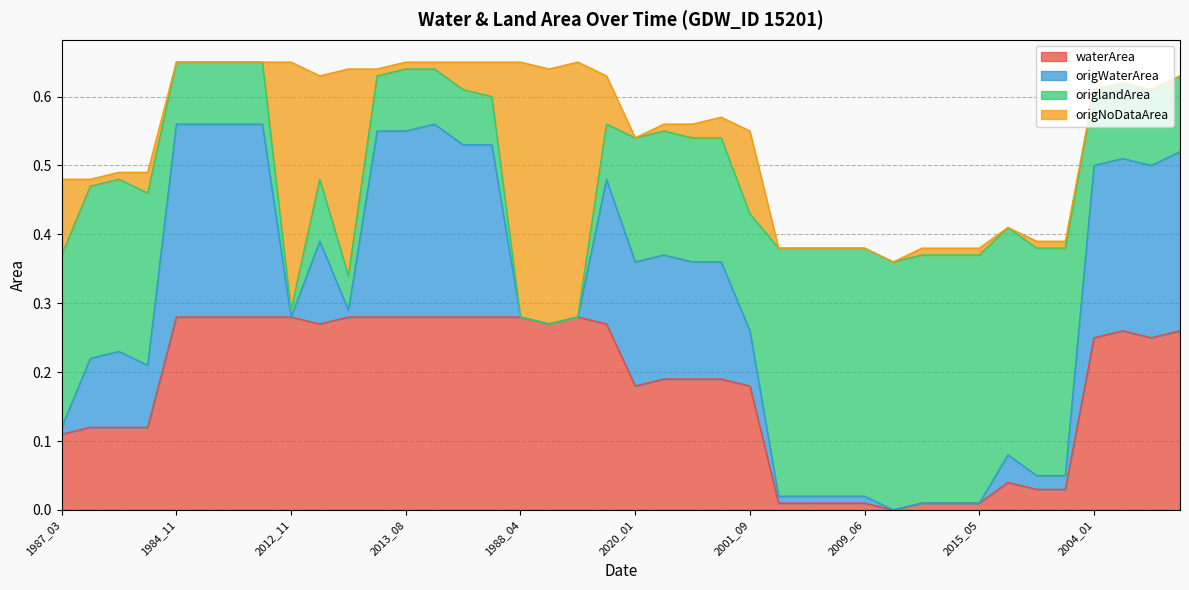

True or false: origWaterArea and waterArea intersect in this chart.

False